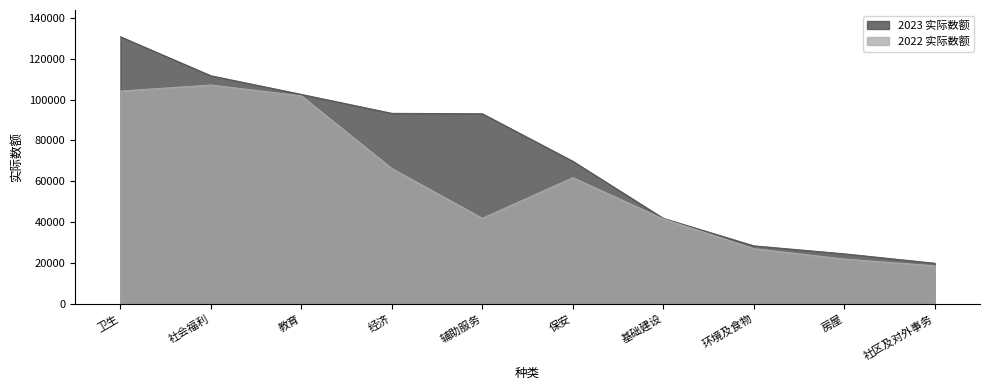

What is the approximate value of 2023 实际数额 at 社会福利, to the nearest 50?

111700